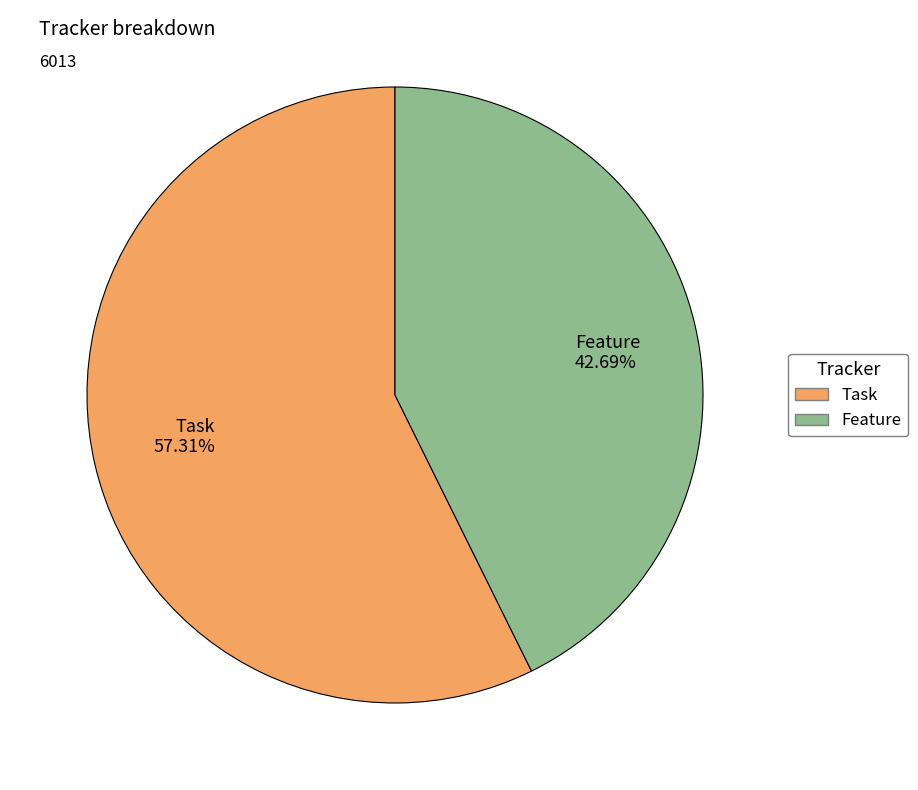

To the nearest percent, what percentage of the pie is Task?

57%